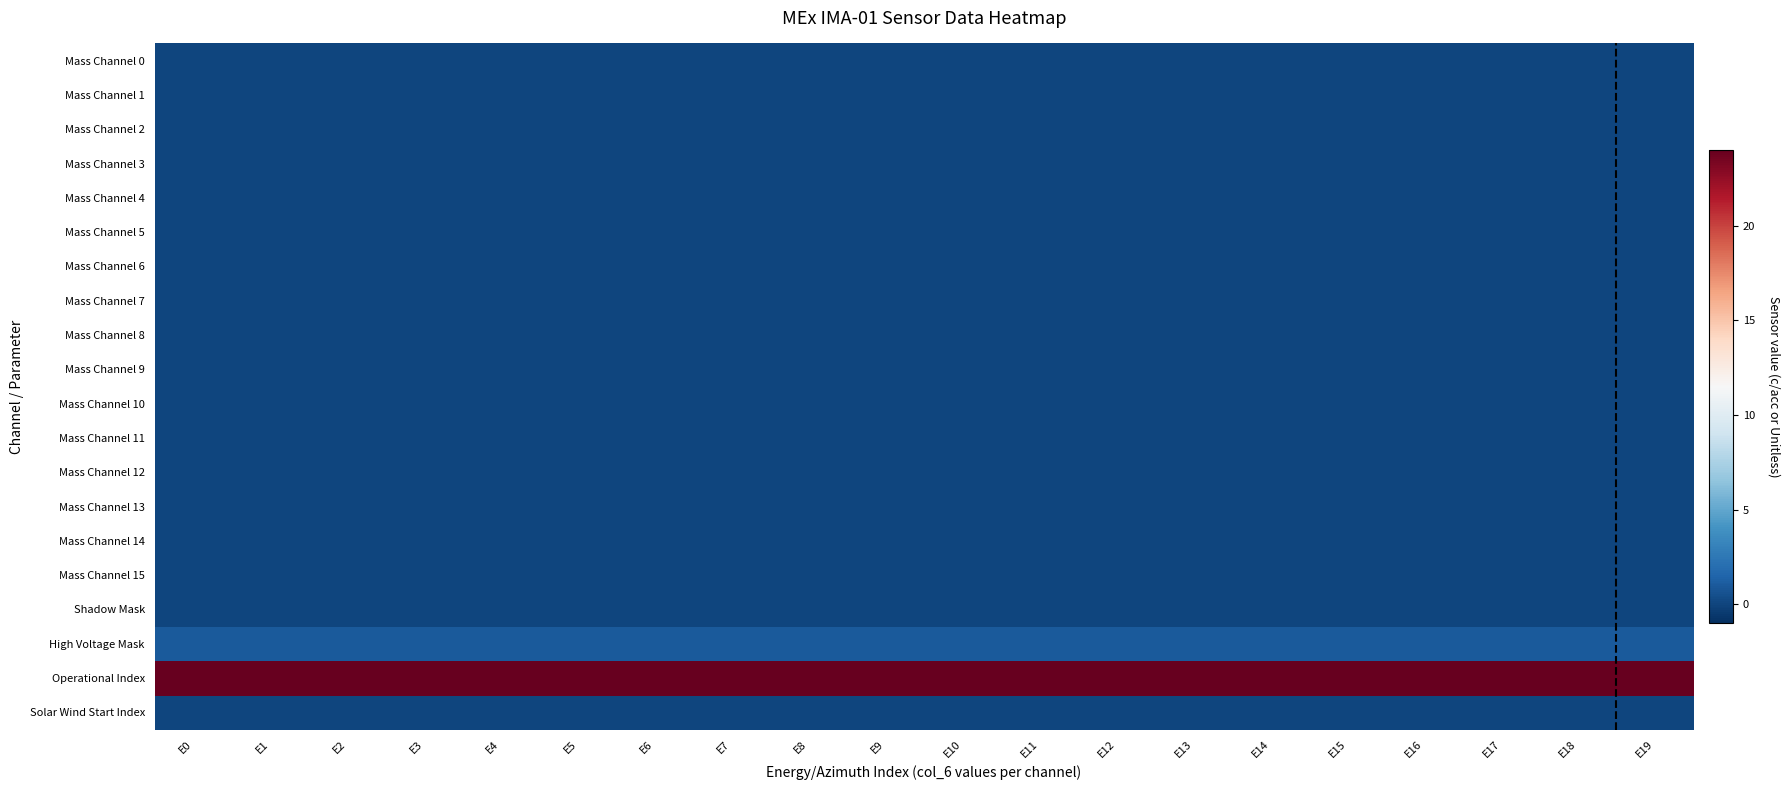

Count the number of categories in the chart.

20